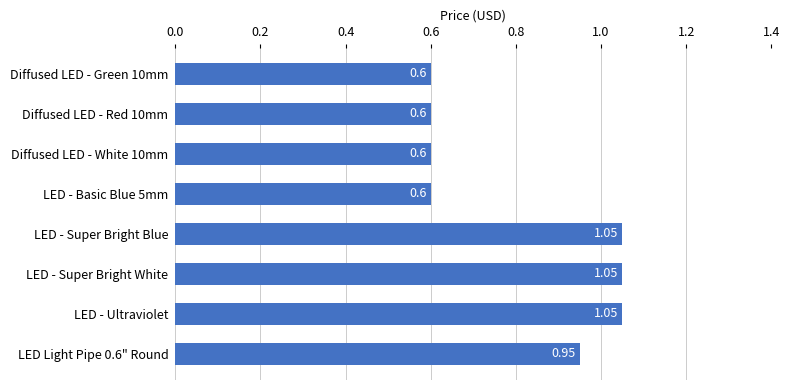

What is the ratio of the value at LED - Ultraviolet to the value at LED - Super Bright White?

1.0